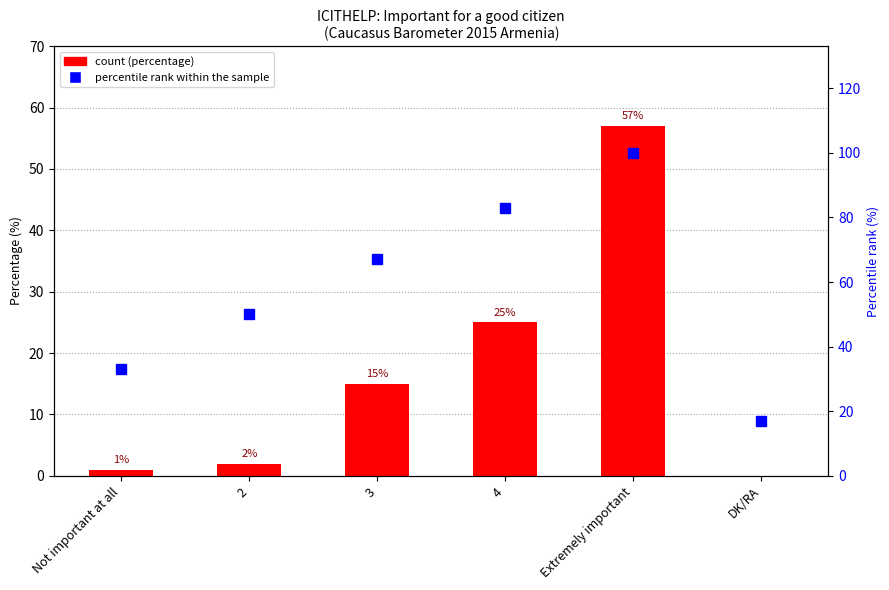

At which label does percentile rank within the sample reach its minimum?

DK/RA